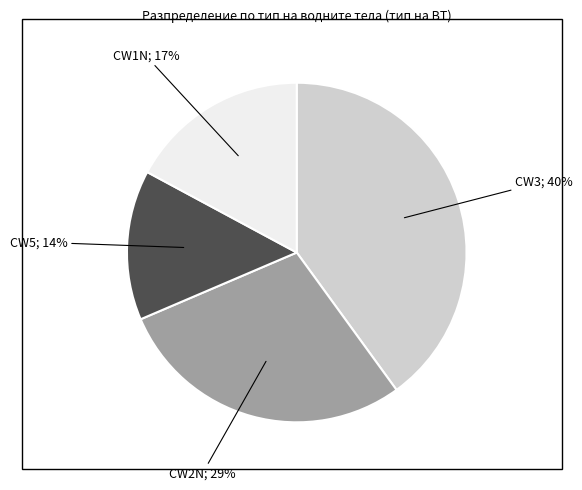

Does any single category account for the majority?

No